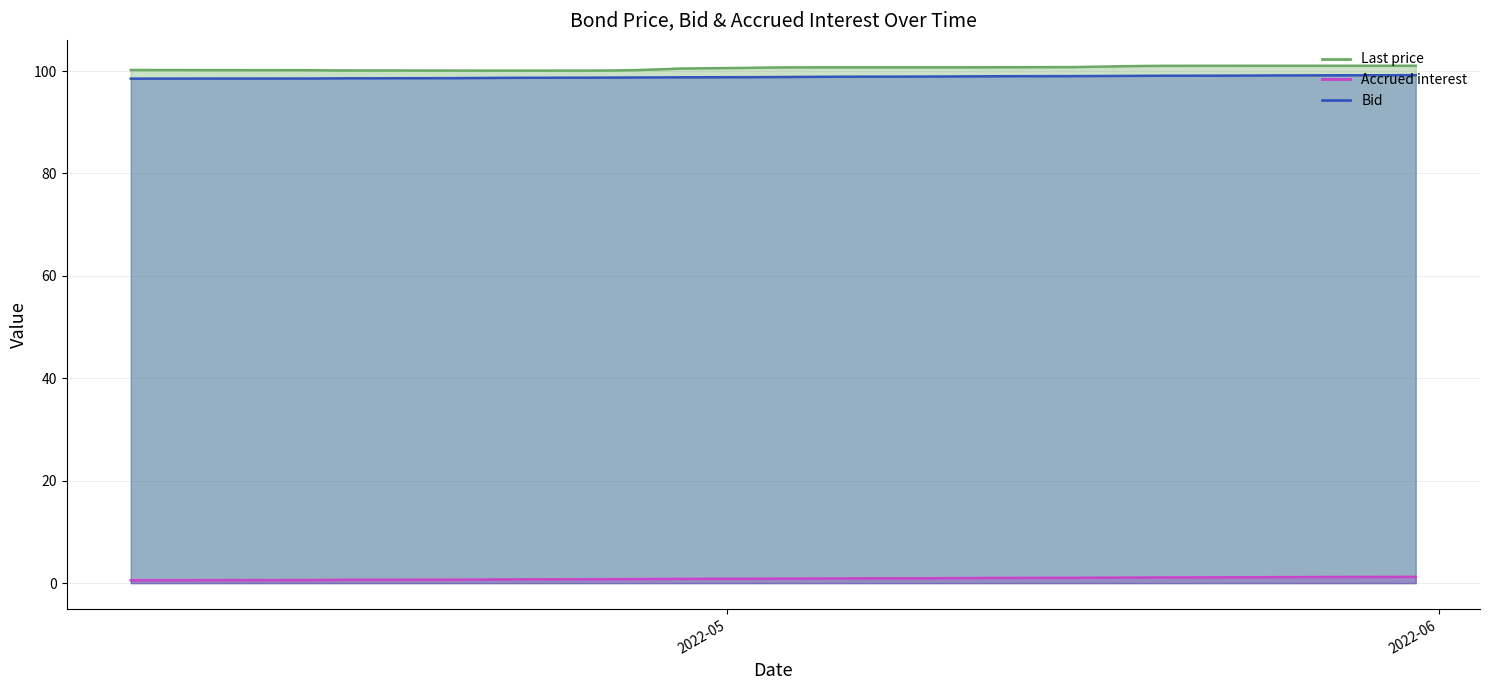

Which series has the largest total across all categories?

Bid